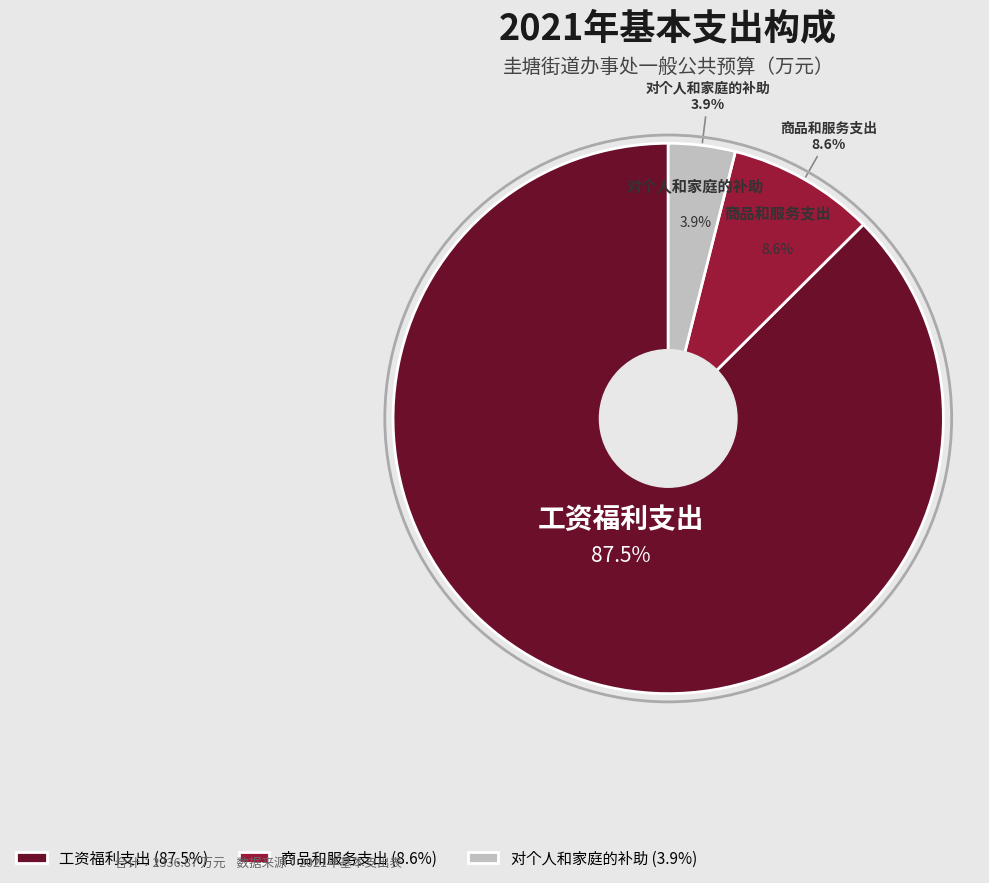

To the nearest percent, what is the difference between the 对个人和家庭的补助 and 工资福利支出 slice percentages?

84%